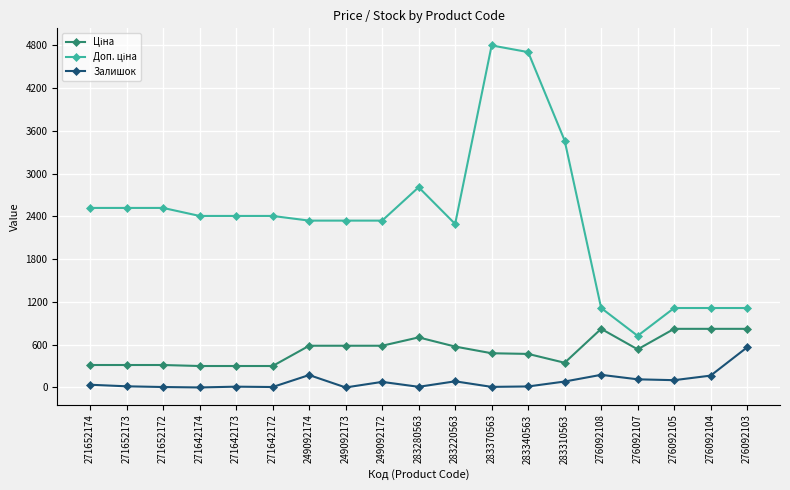

What is the sum of all Залишок values?

1651.0